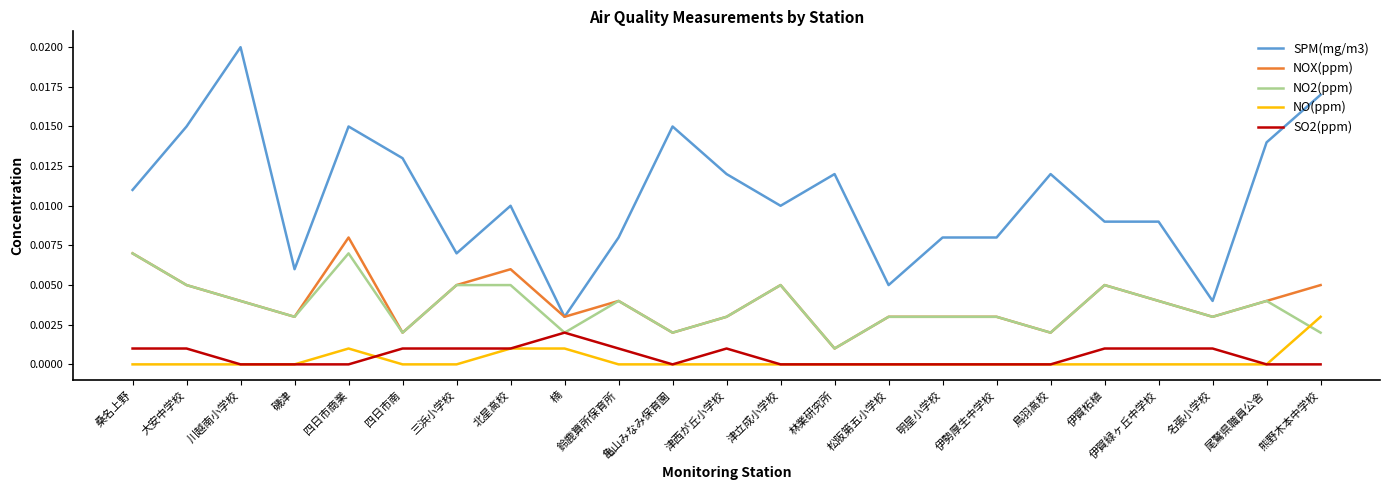

How many lines are shown in the chart?

5